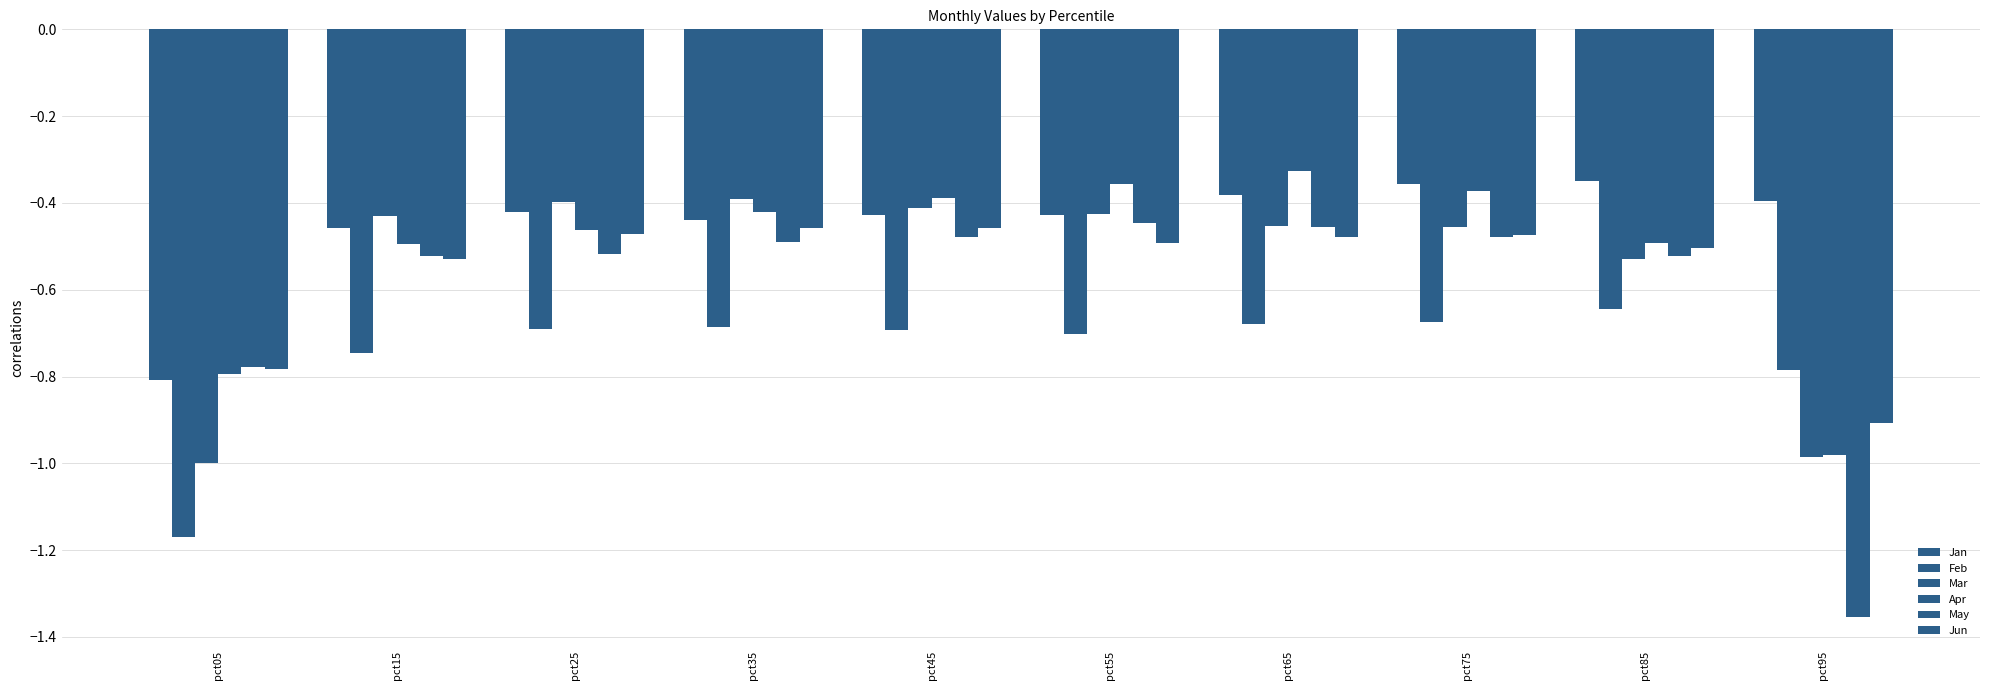

How many series are shown in this chart?

6